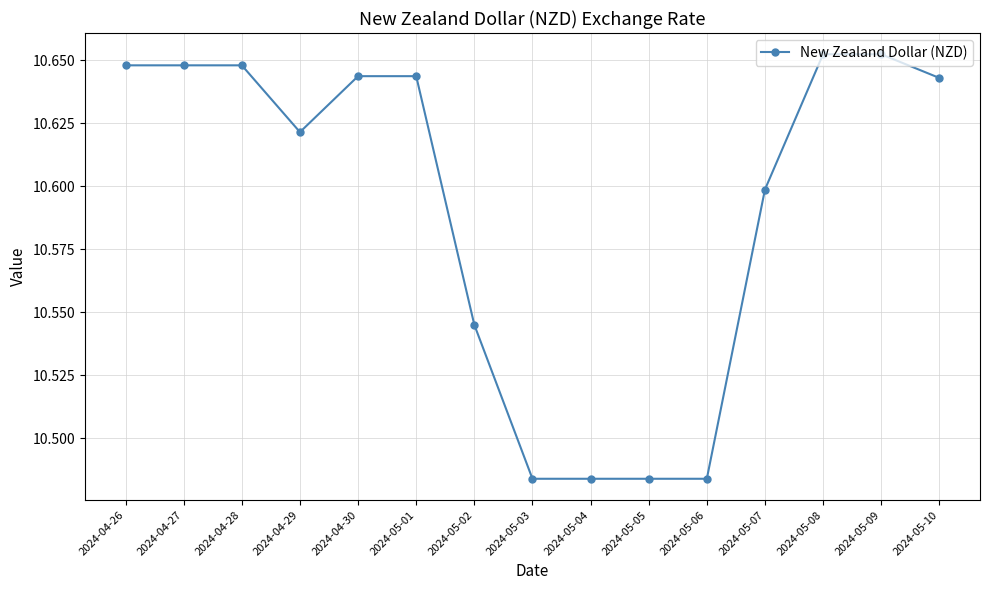

What is the label of the 11th point from the right?

2024-04-30